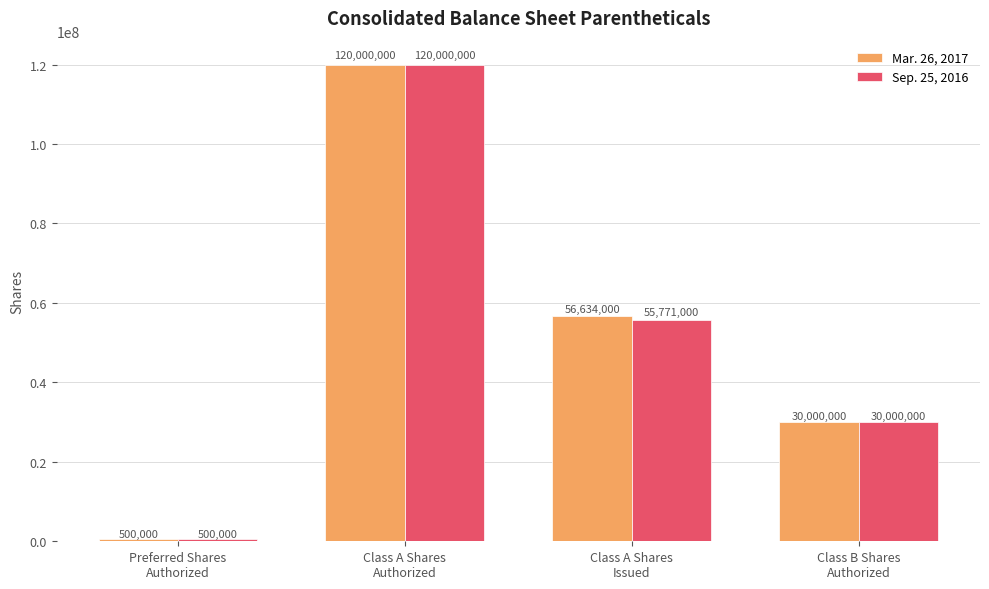

Reading right to left, what are all the values shown in this chart?

Mar. 26, 2017: Class B Shares
Authorized=30000000	Class A Shares
Issued=56634000	Class A Shares
Authorized=120000000	Preferred Shares
Authorized=500000
Sep. 25, 2016: Class B Shares
Authorized=30000000	Class A Shares
Issued=55771000	Class A Shares
Authorized=120000000	Preferred Shares
Authorized=500000